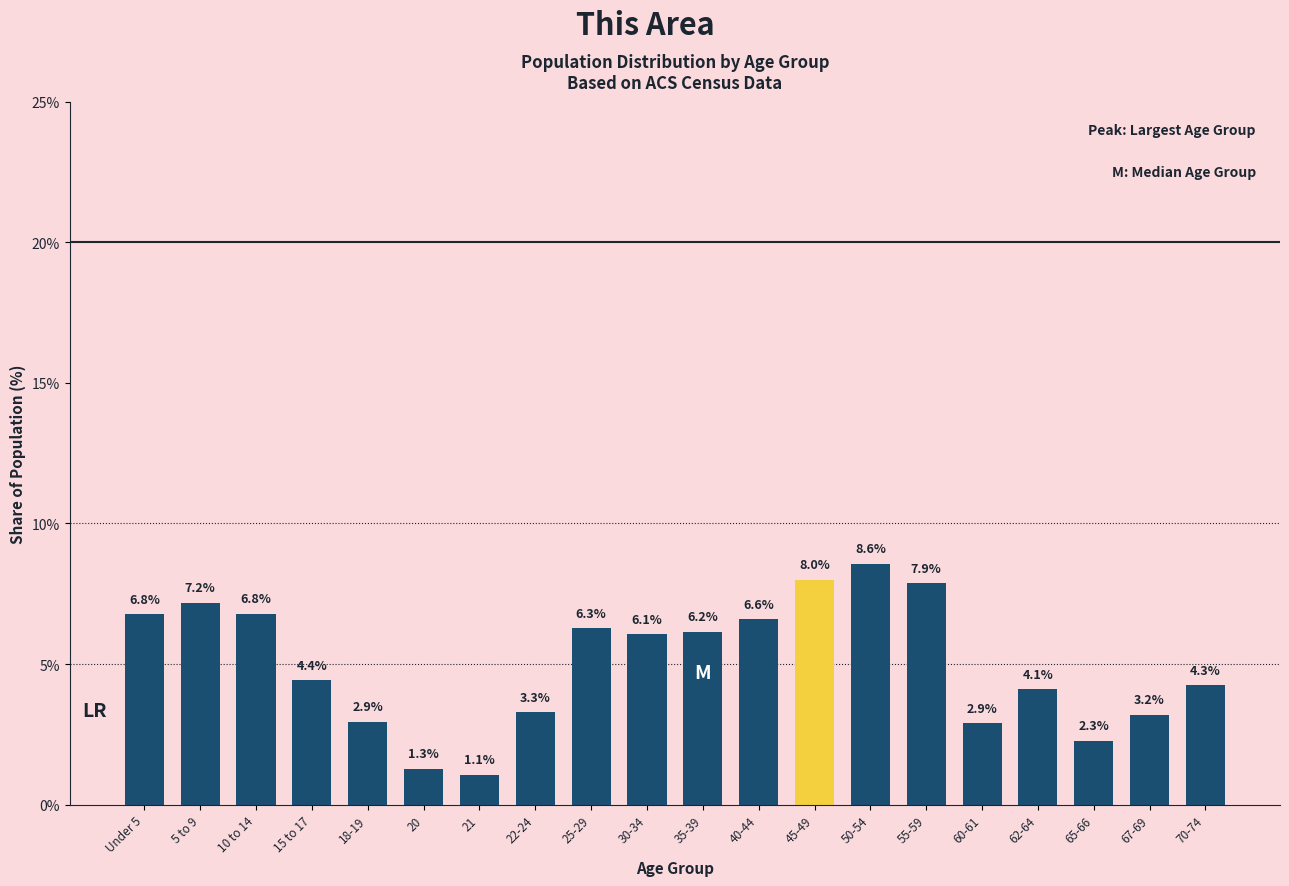

Reading right to left, extract all data points from this chart.

4.3	3.2	2.3	4.1	2.9	7.9	8.6	8.0	6.6	6.2	6.1	6.3	3.3	1.1	1.3	2.9	4.4	6.8	7.2	6.8